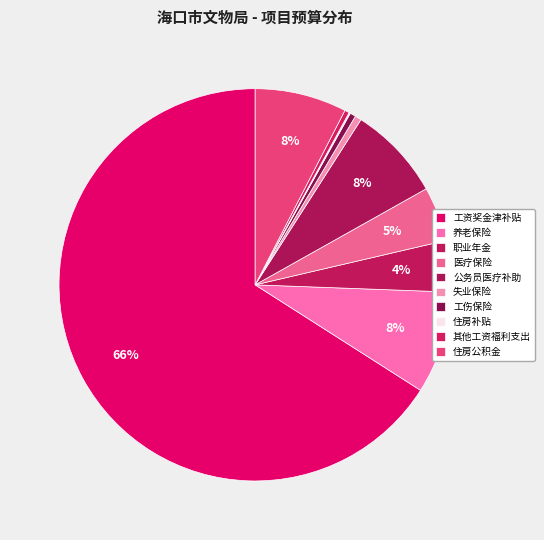

What portion of the pie excludes 职业年金?

95.8%